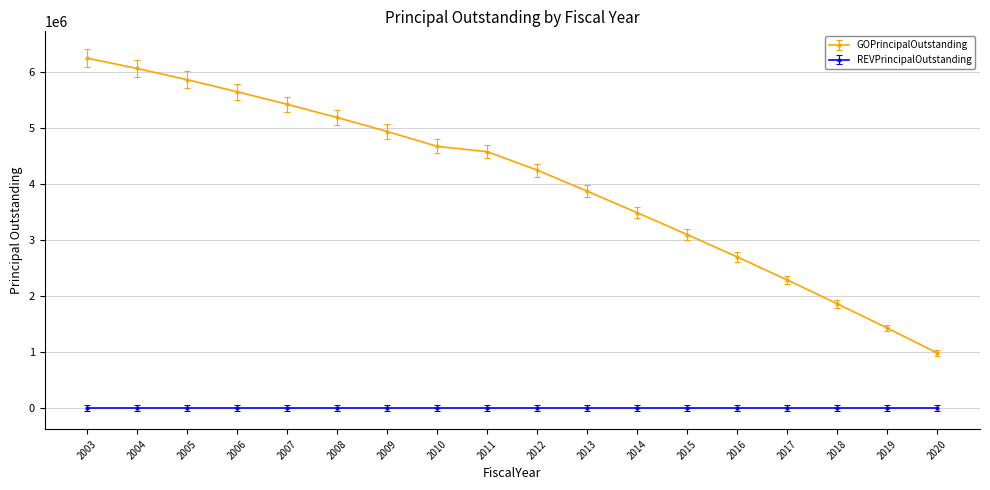

What is the sum of all GOPrincipalOutstanding values?

72625000